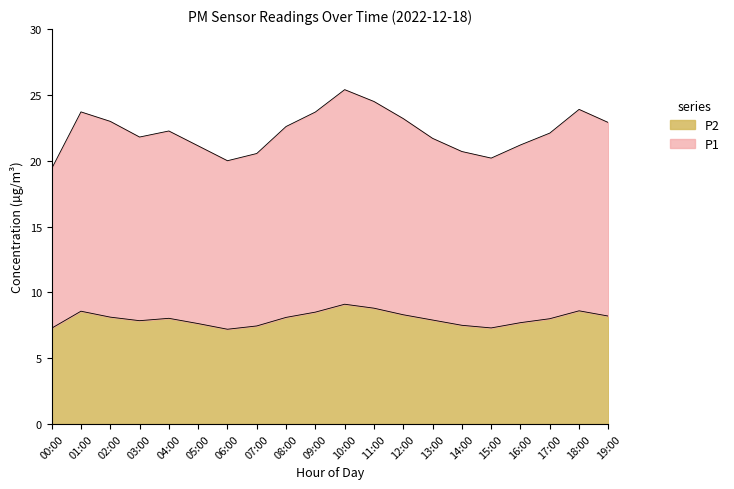

True or false: P2 has more than 2 points higher than both neighbors.

True